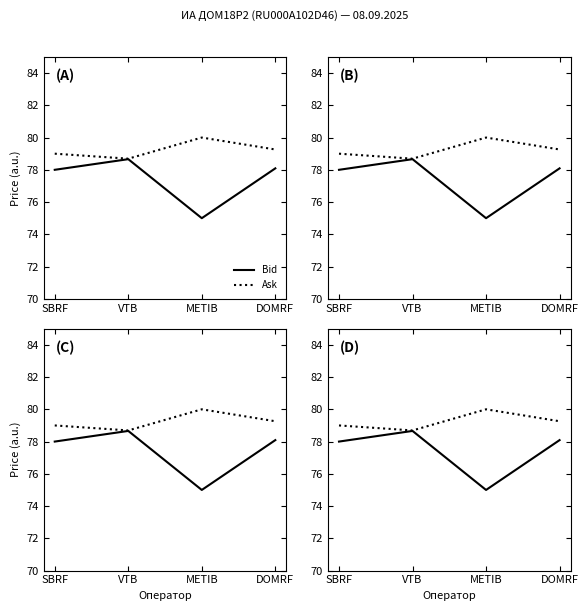

Is it true that Bid equals 78.1 at DOMRF?

True